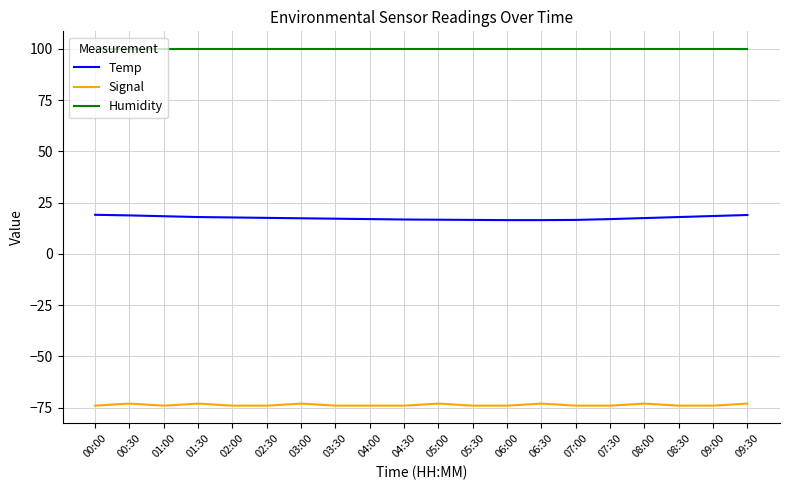

True or false: Temp and Humidity cross at least once.

False